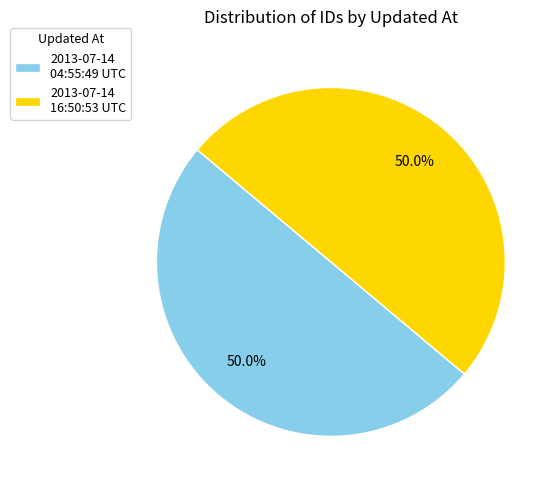

Combined, what portion of the pie is 2013-07-14 16:50:53 UTC and 2013-07-14 04:55:49 UTC?

100.0%